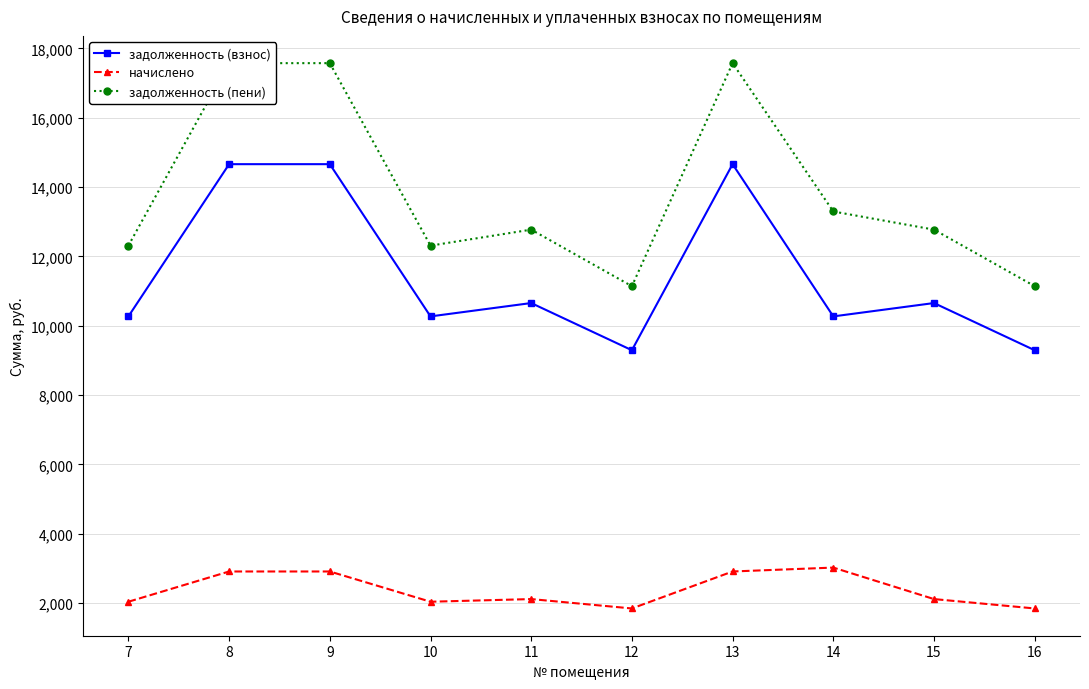

In задолженность (взнос), how many points are lower than both neighbors (excluding endpoints)?

3